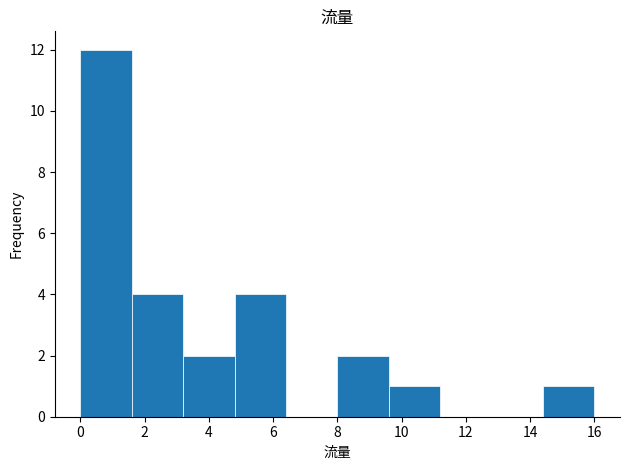

Over which range of the x-axis is the bar tallest?

0.0 to 1.6